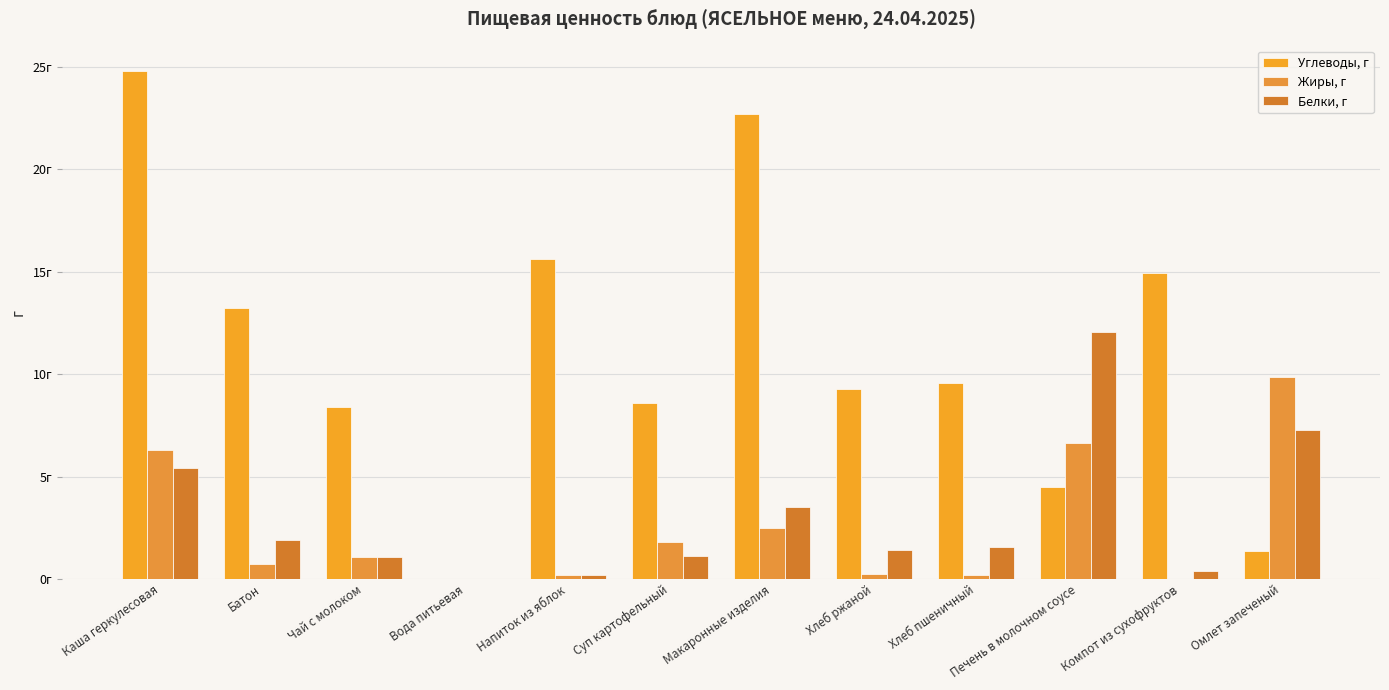

Where is Углеводы, г nearest to the value 12?

Батон